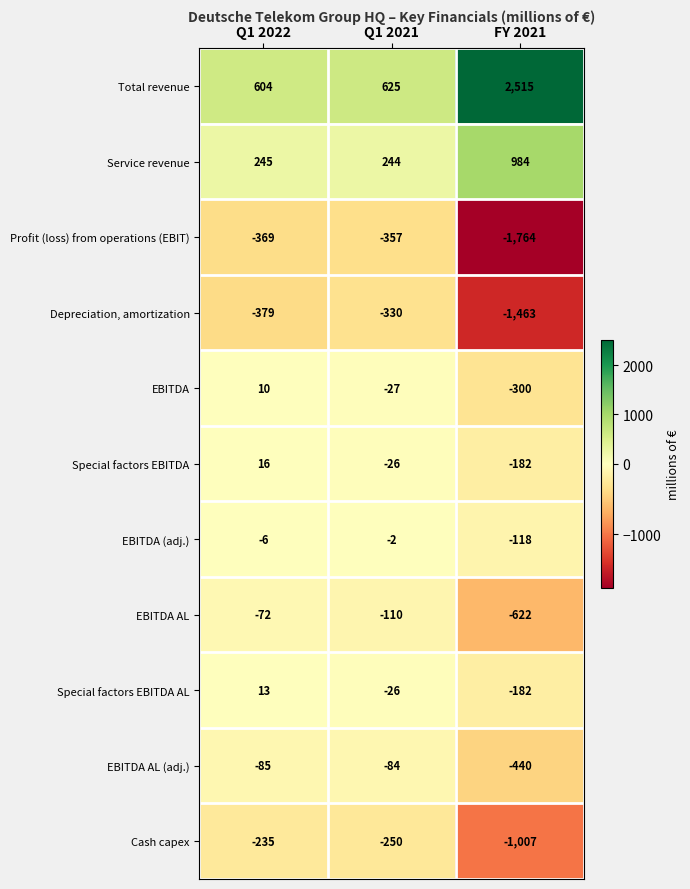

Between Q1 2021 and FY 2021, which series saw the biggest shift?

Total revenue